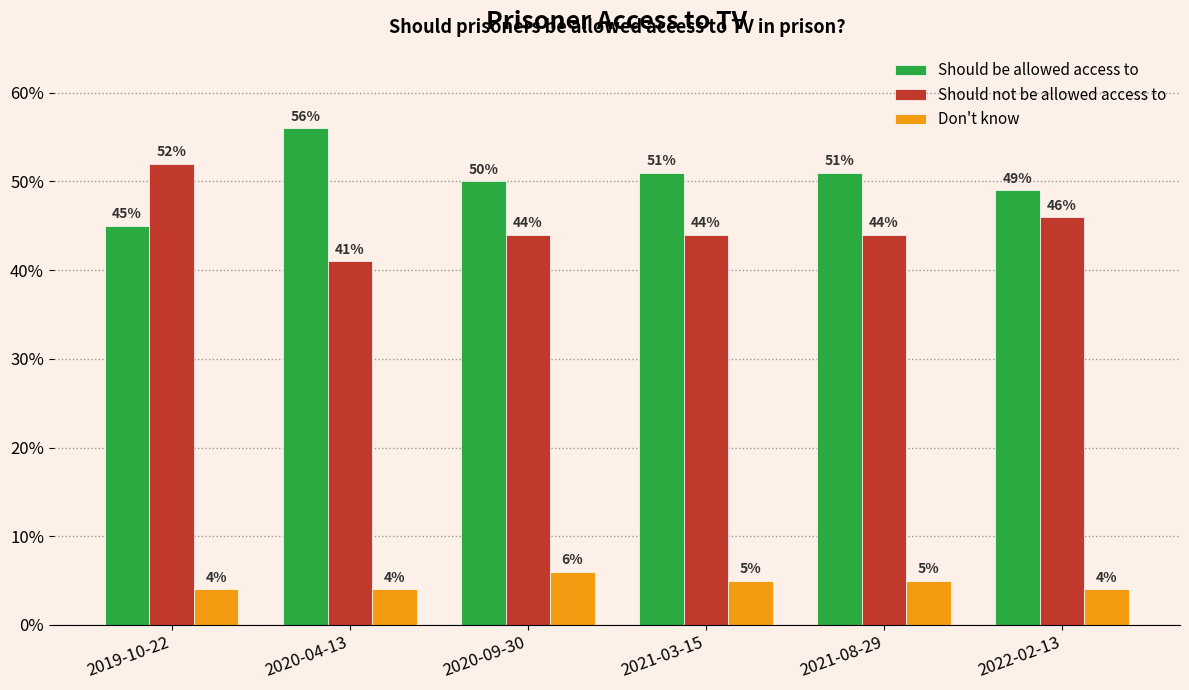

Does the chart contain any negative values?

No